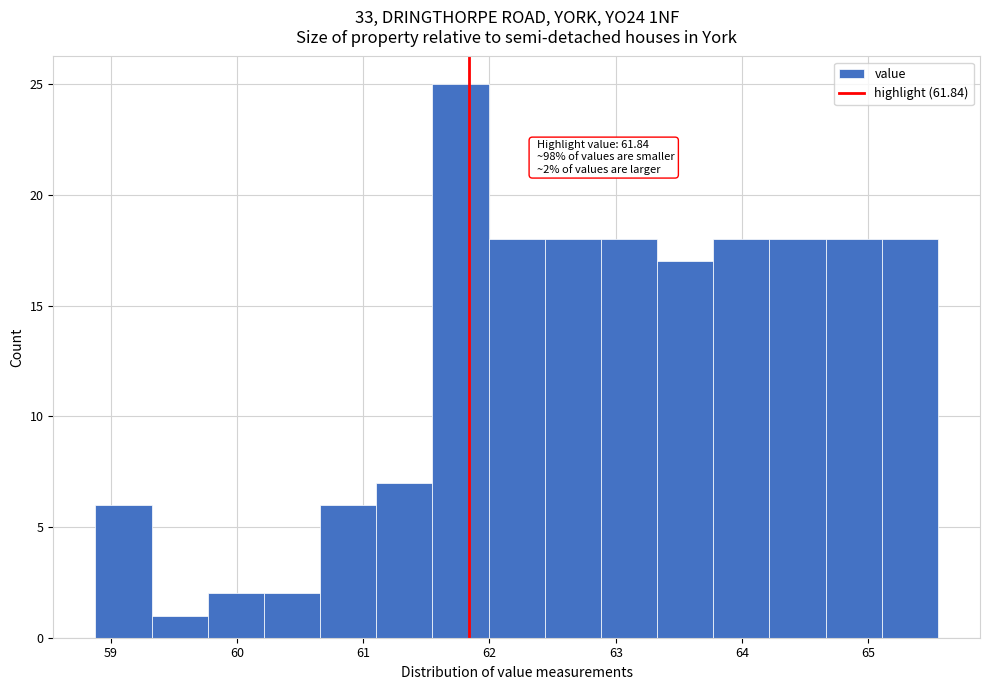

Over which range of the x-axis is the bar tallest?

61.5 to 62.0